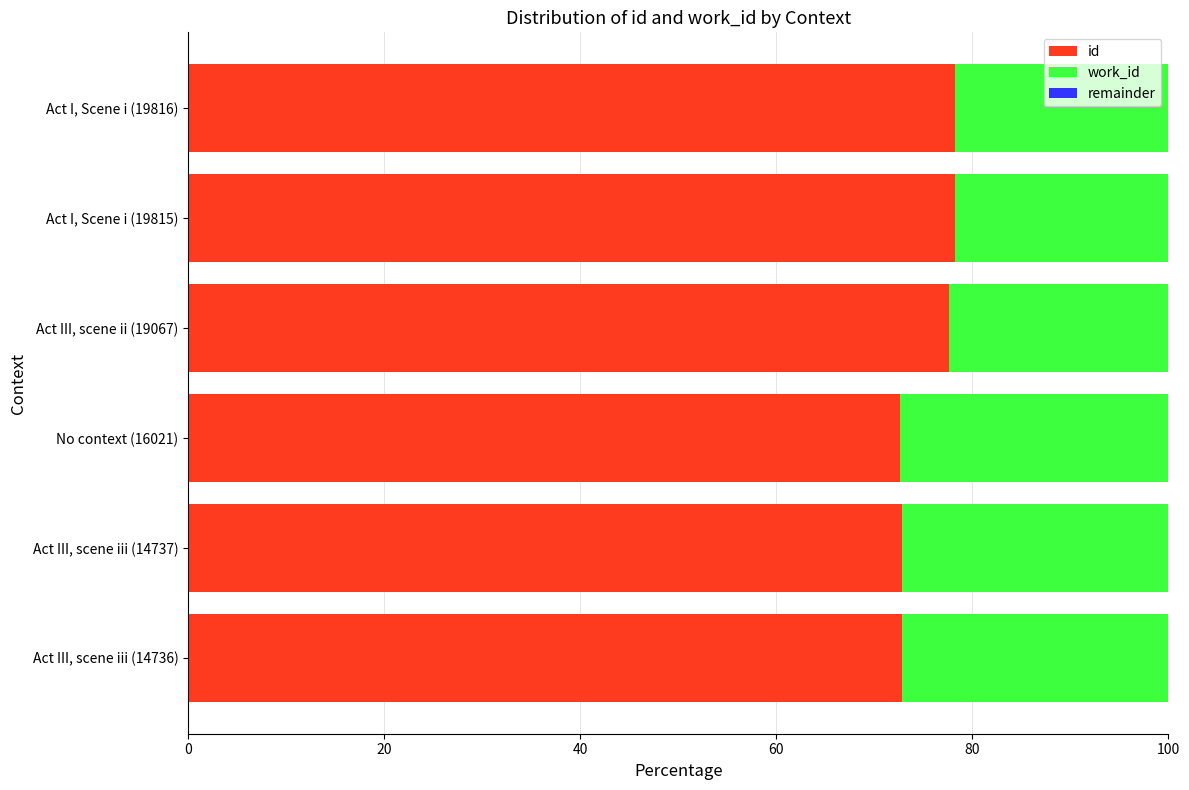

What is the total value across all series at Act III, scene iii (14737)?

100.0